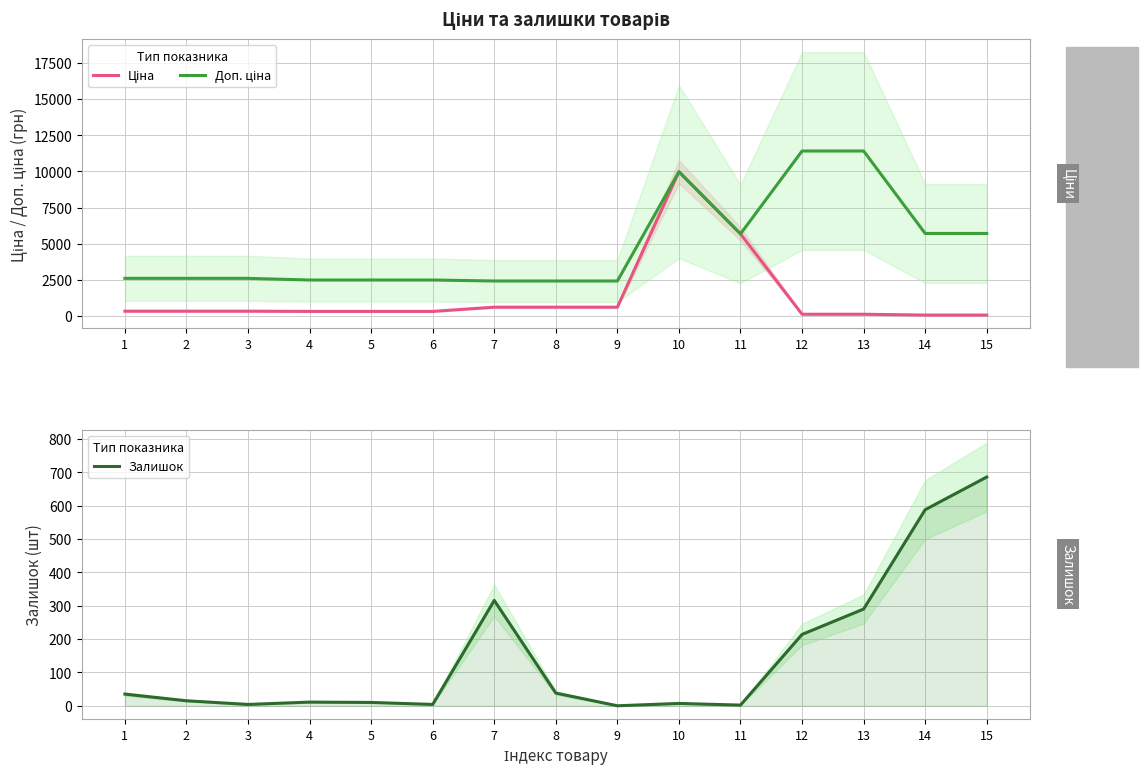

Reading left to right, extract all data points from this chart.

Ціна: 1=324.8	2=324.8	3=324.8	4=310.3	5=310.3	6=310.3	7=603.7	8=603.7	9=603.7	10=9975.0	11=5673.8	12=114.1	13=114.1	14=57.0	15=57.0
Доп. ціна: 1=2598.3	2=2598.3	3=2598.3	4=2482.4	5=2482.4	6=2482.4	7=2414.8	8=2414.8	9=2414.8	10=9975.0	11=5673.8	12=11410.0	13=11410.0	14=5705.0	15=5705.0
Залишок: 1=35.0	2=15.0	3=4.0	4=11.0	5=10.0	6=4.0	7=316.0	8=38.0	9=0.0	10=7.0	11=2.0	12=214.0	13=290.0	14=588.0	15=686.0